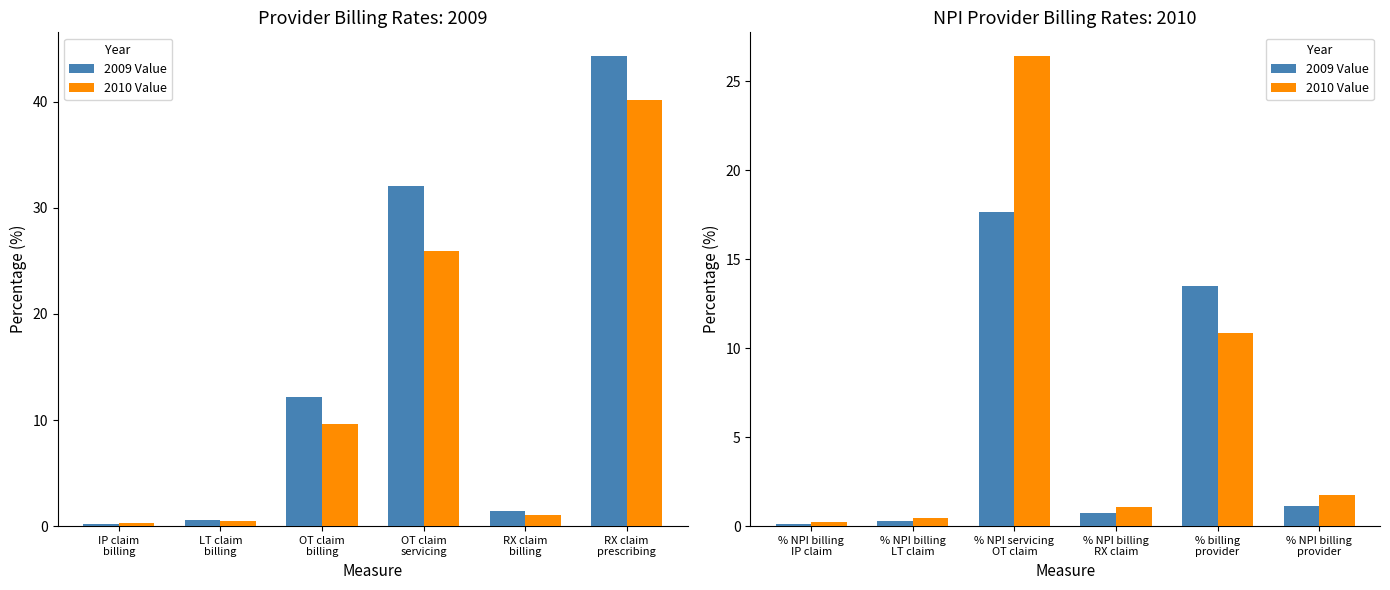

The 2009 Value series shows 0.1 at % NPI billing IP claim. True or false?

True